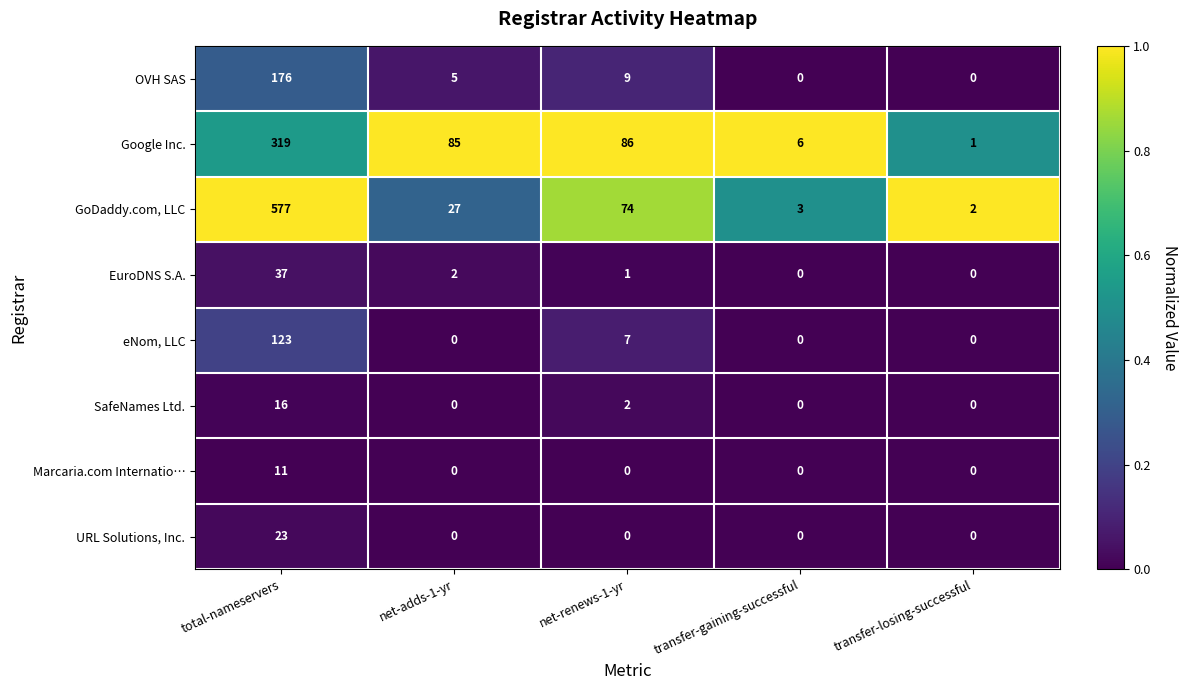

Which series has the largest total across all categories?

GoDaddy.com, LLC